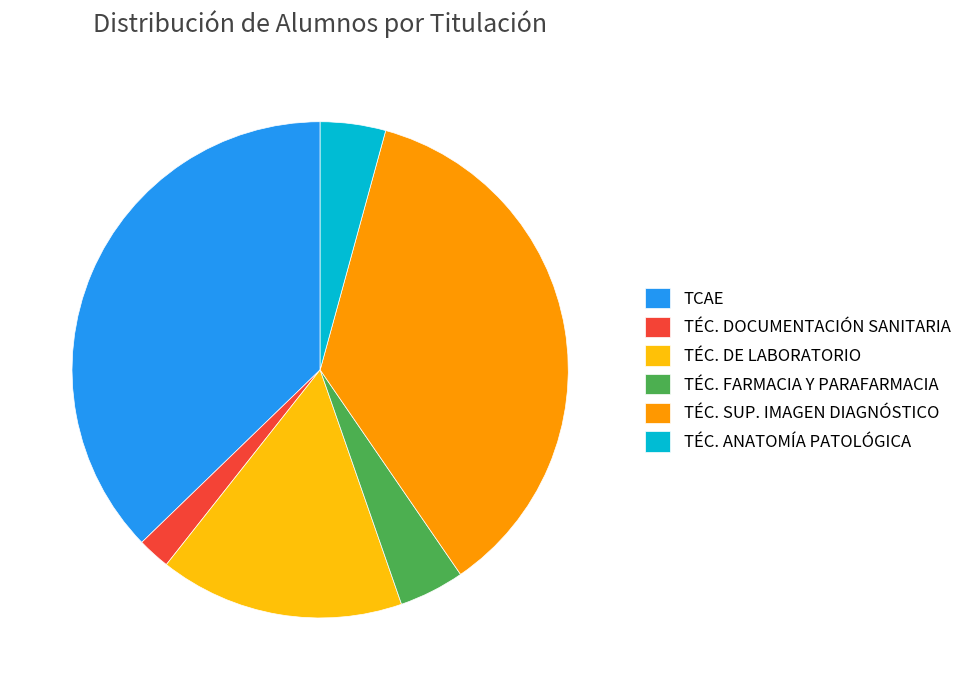

Between TÉC. ANATOMÍA PATOLÓGICA and TÉC. DOCUMENTACIÓN SANITARIA, which is larger?

TÉC. ANATOMÍA PATOLÓGICA